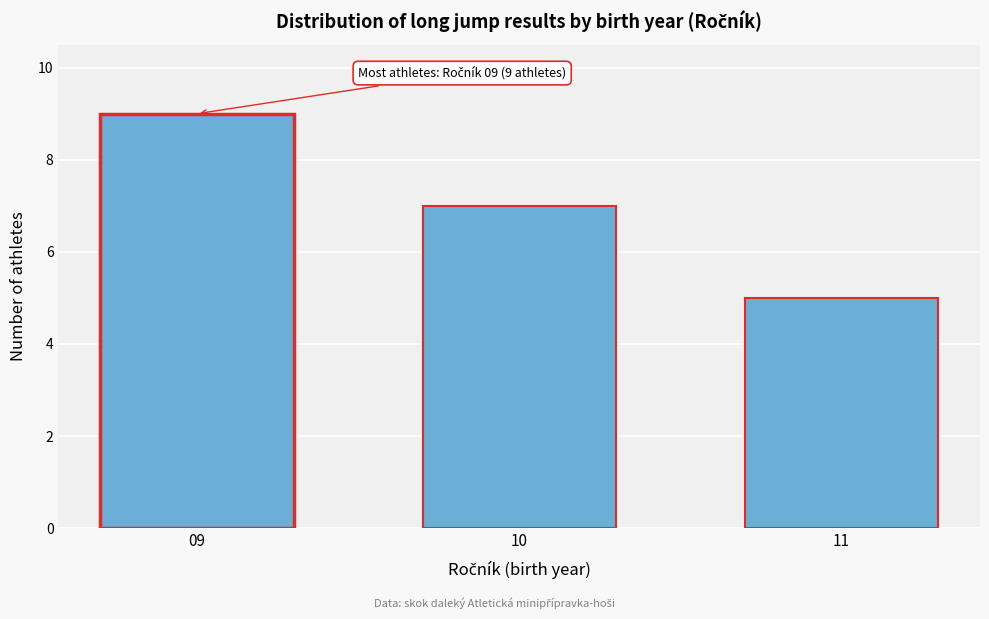

Reading left to right, transcribe all the data shown in this chart.

09=9	10=7	11=5